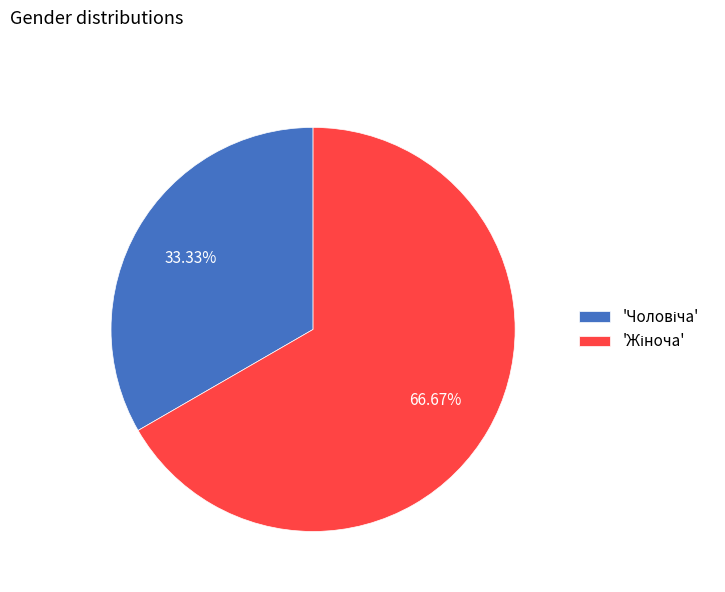

Is there a majority slice in this chart?

Yes